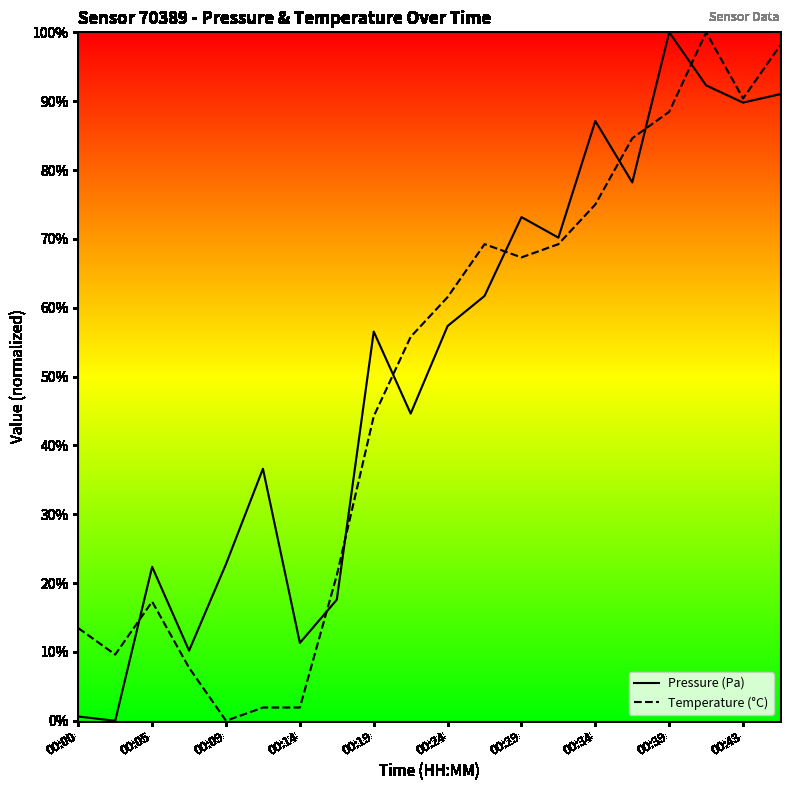

True or false: pressure and temperature cross at least once.

True